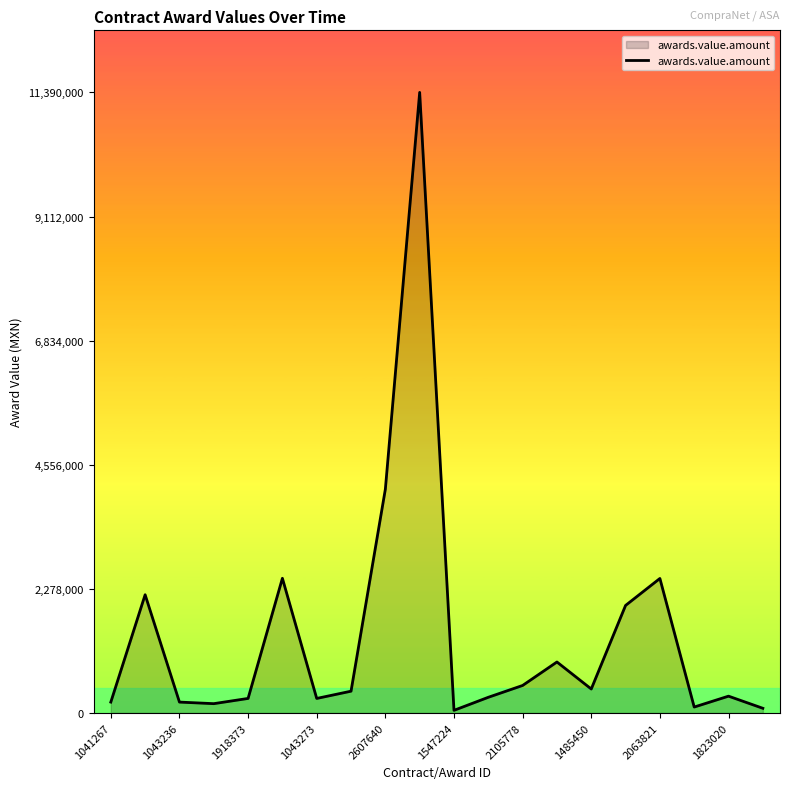

What is the difference between the maximum and minimum values?

11341461.0